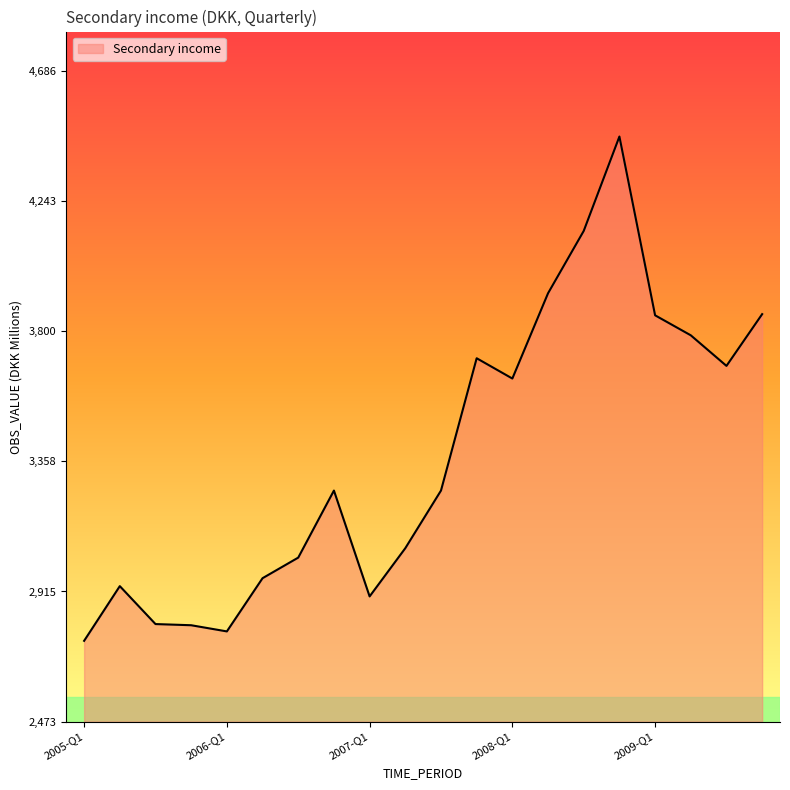

What is the smallest value displayed?

2748